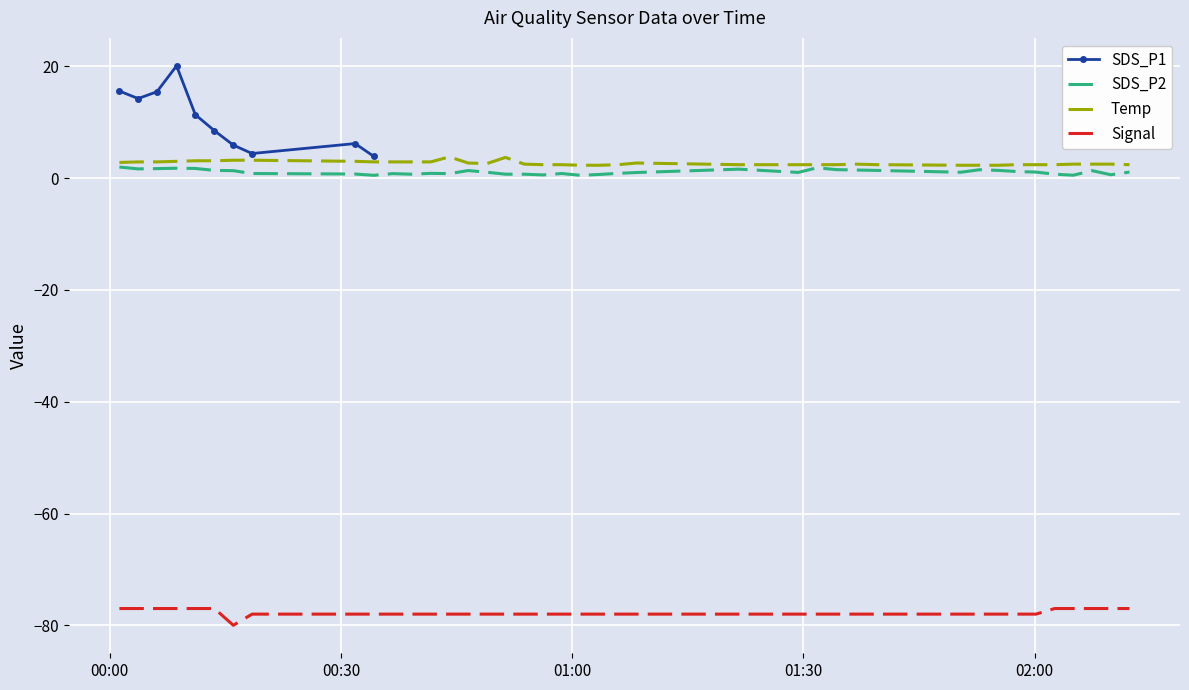

At how many categories does at least one series exceed -40?

40